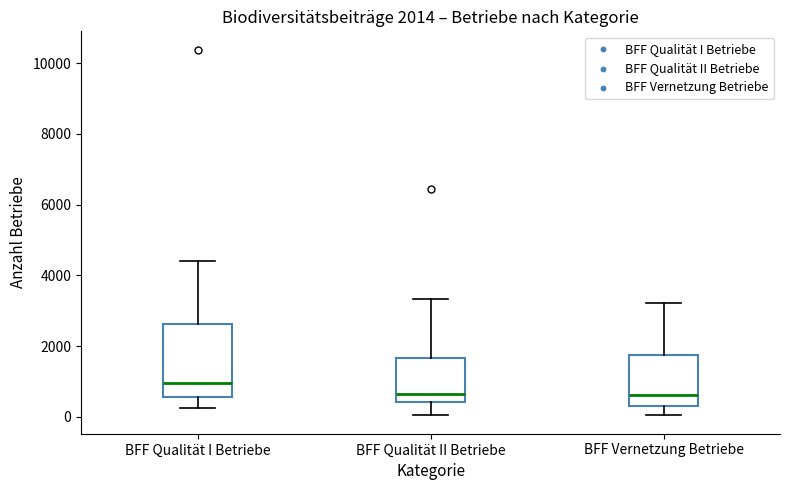

Comparing the boxes themselves (not the whiskers), which one is the tallest?

BFF Qualität I Betriebe